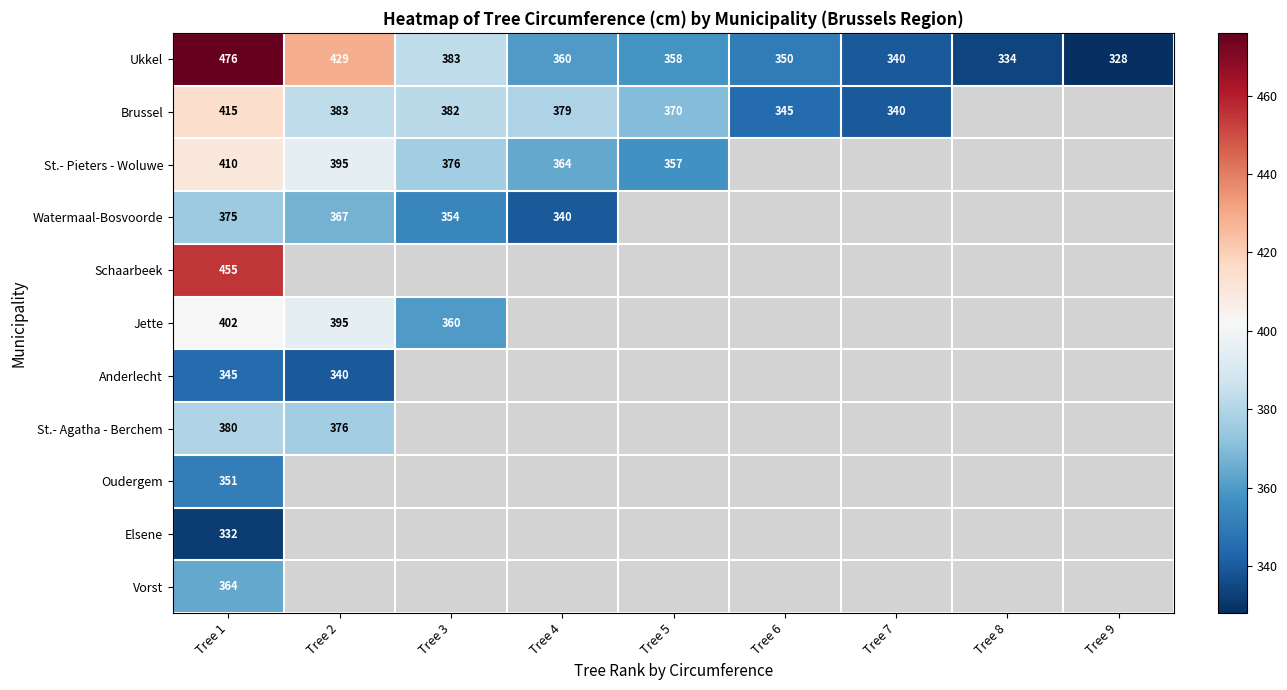

What is the highest value of the Ukkel series?

476